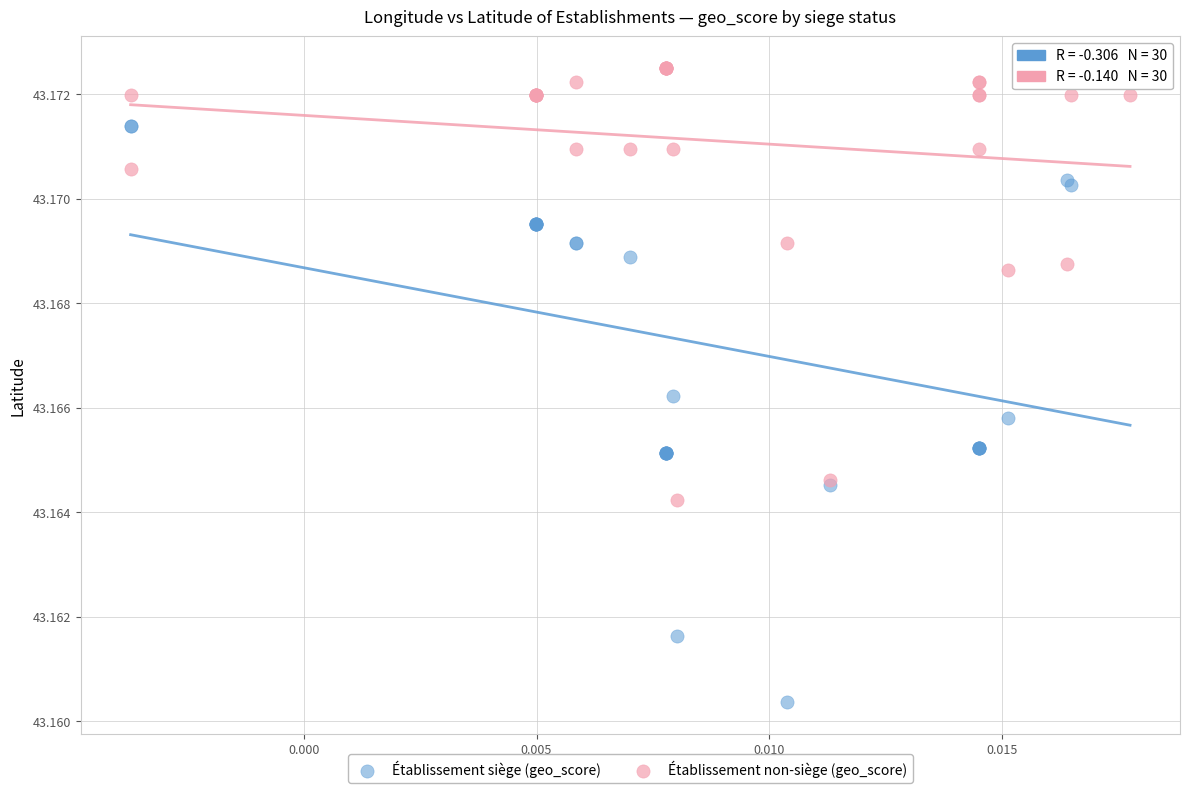

Which series has the widest spread of Y values?

Établissement siège (geo_score)